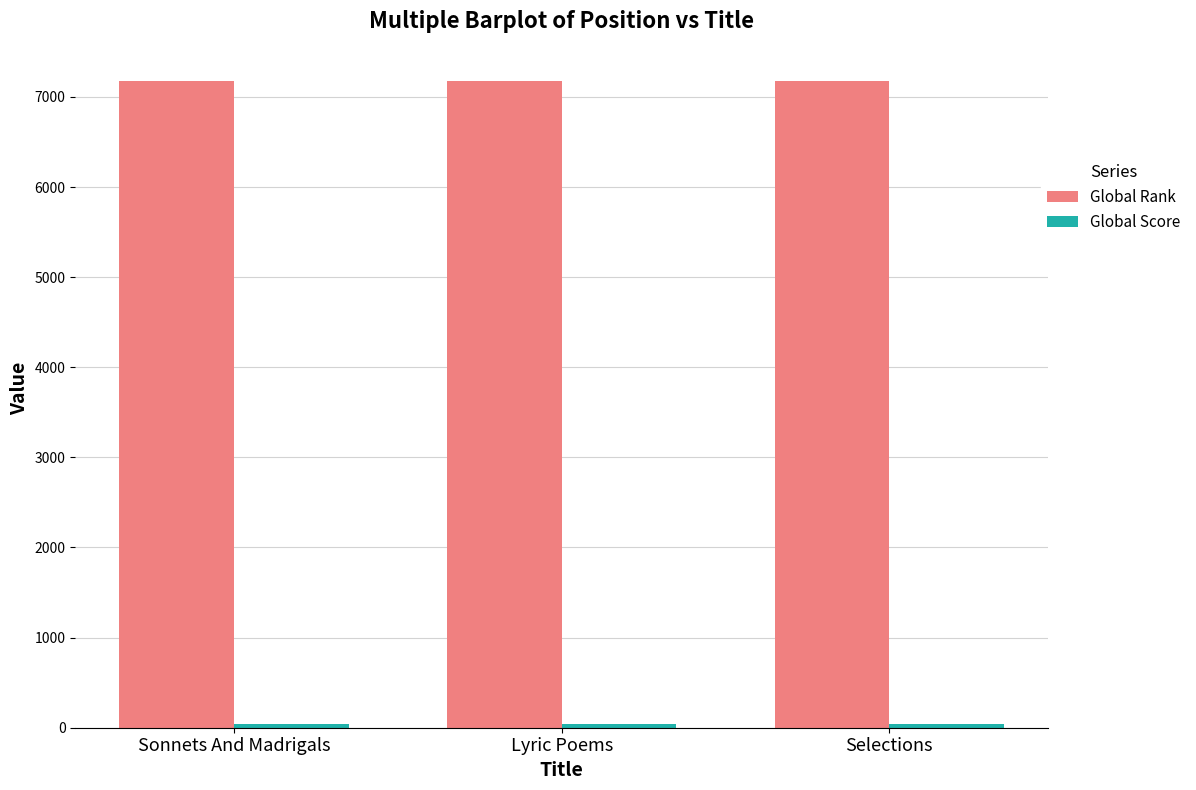

Which series has the largest total across all categories?

Global Rank